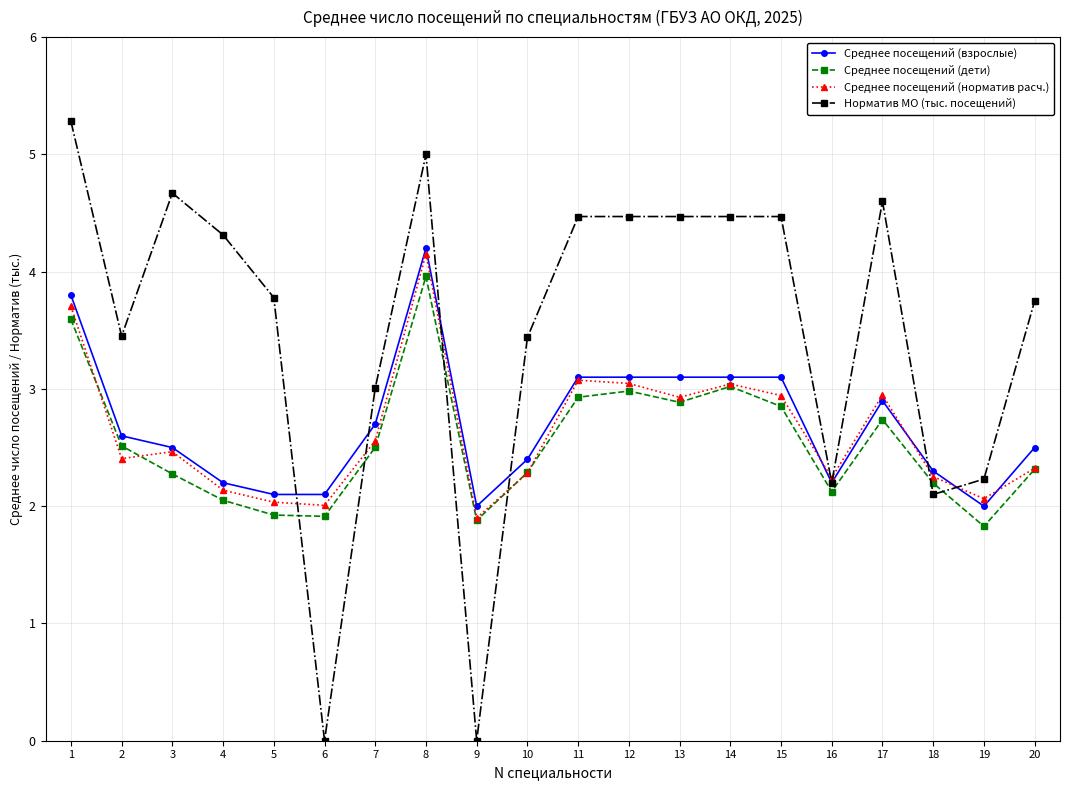

Which series has the largest range (max minus min)?

Норматив МО (тыс. посещений)